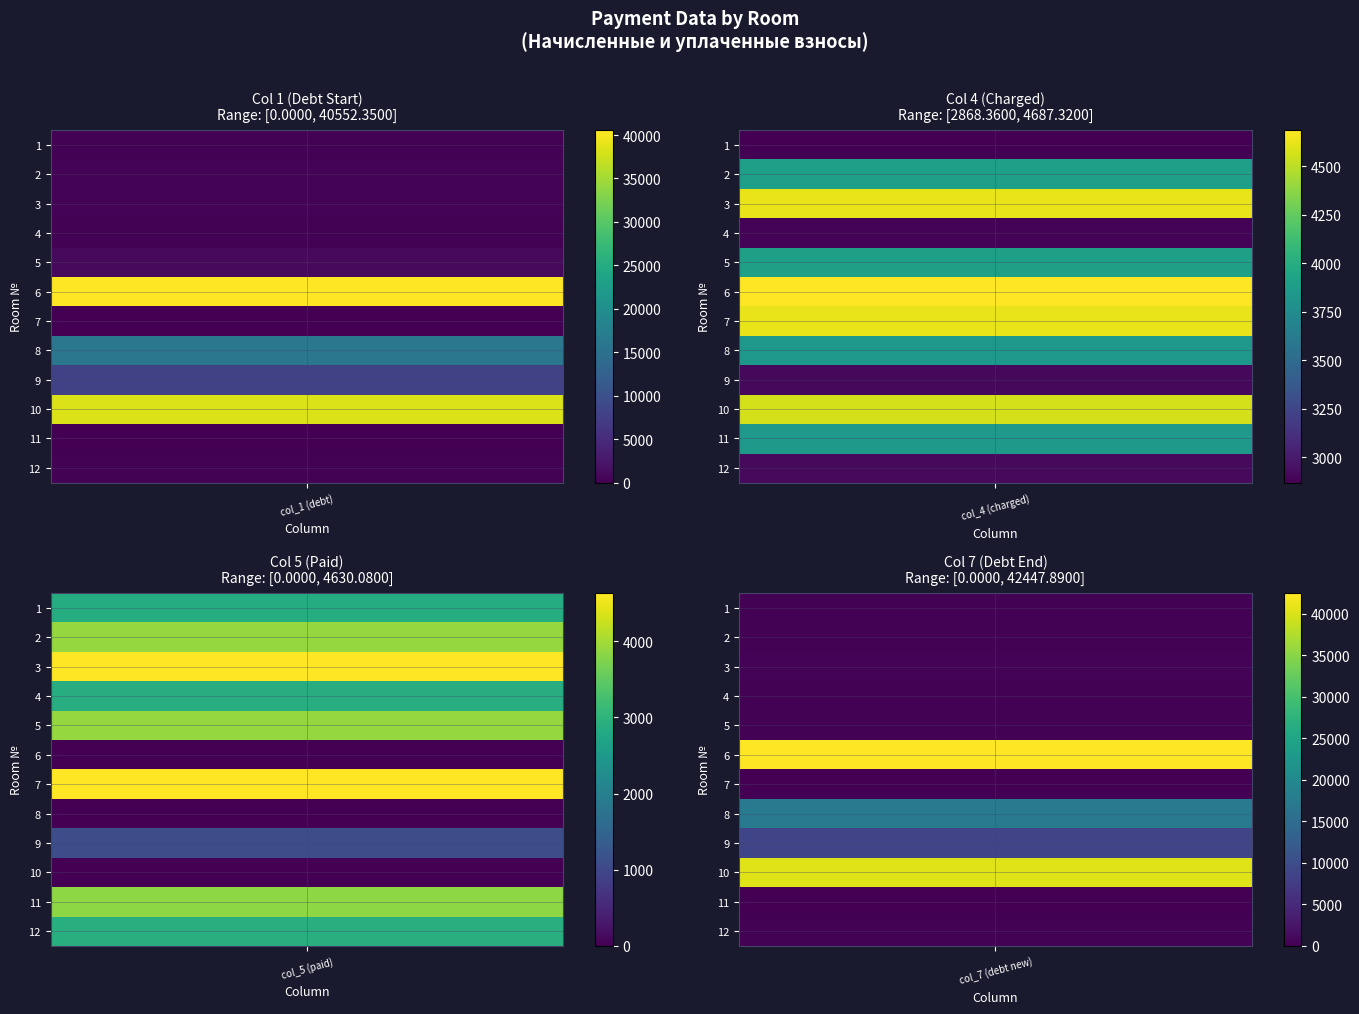

Which category has the lowest value across all series?

3